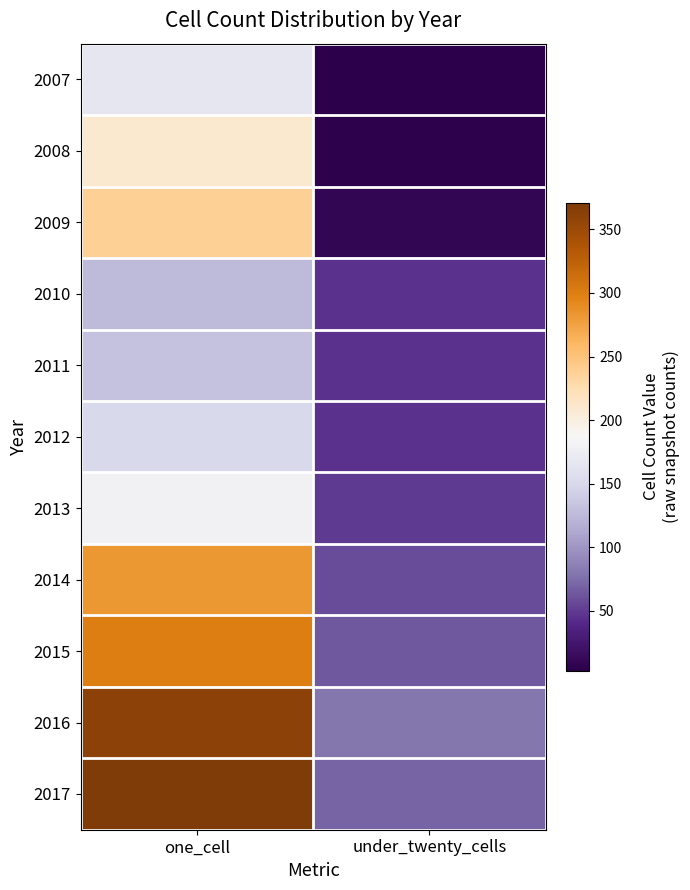

What is the difference between the highest and lowest values at under_twenty_cells?

77